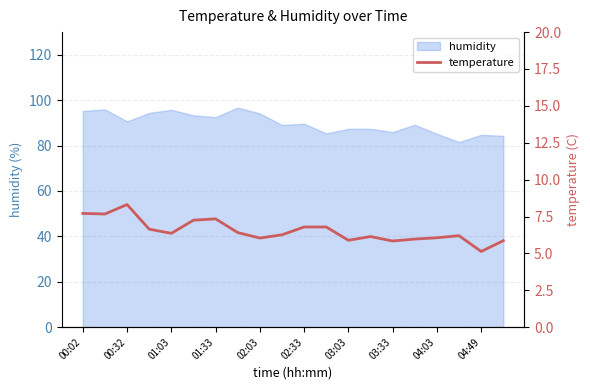

The value of humidity at 00:02 is 128.8. True or false?

False